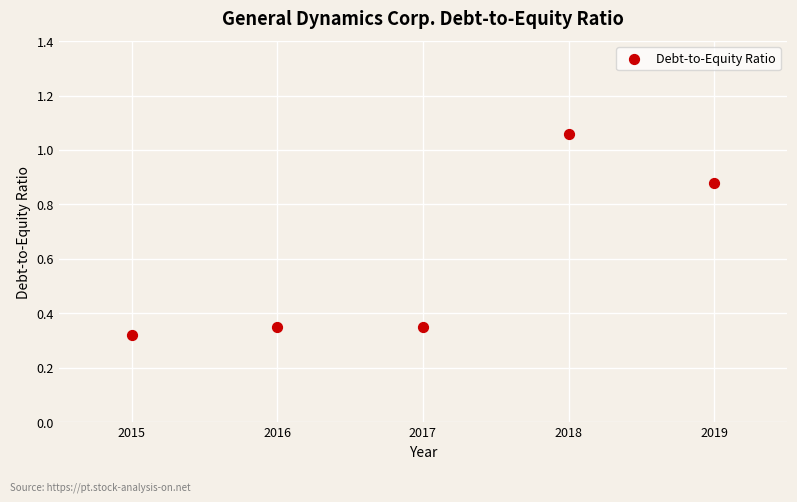

What is the average Y value?

0.6